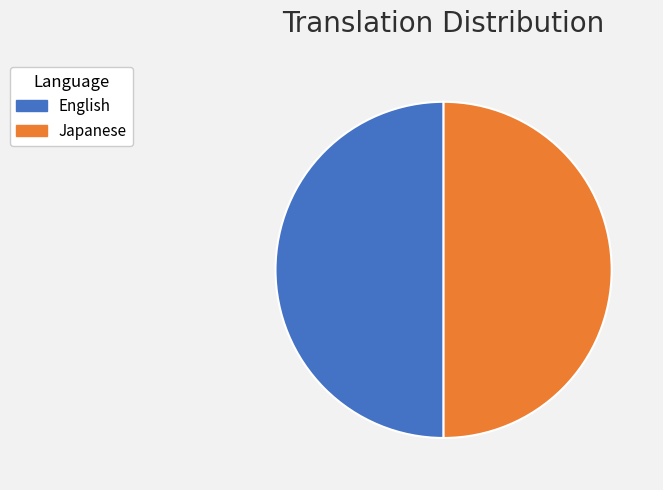

Combined, do Japanese and English account for over 50%?

Yes